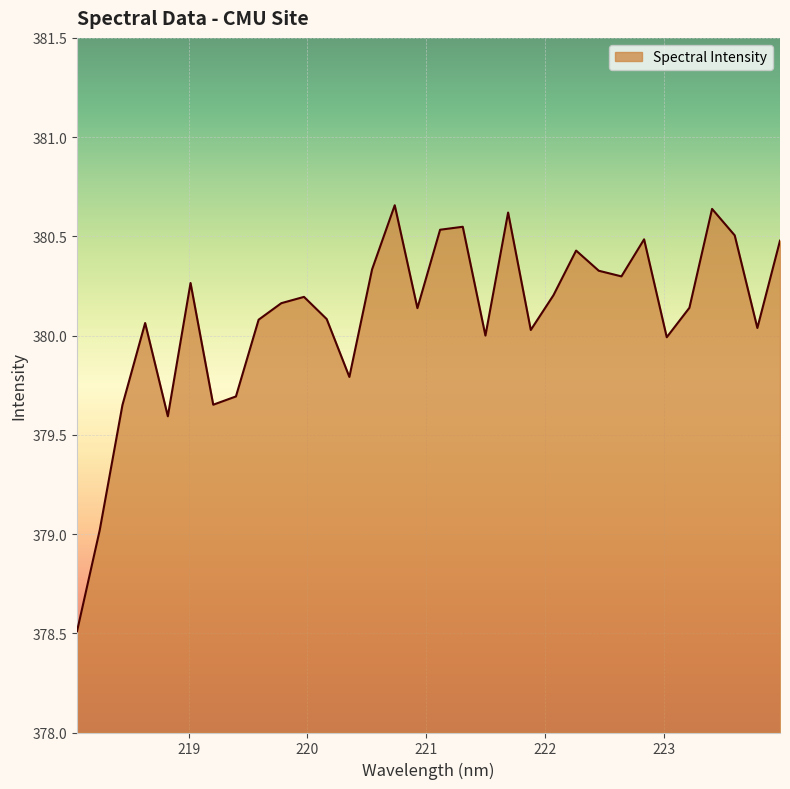

What is the minimum value shown in the chart?

378.5